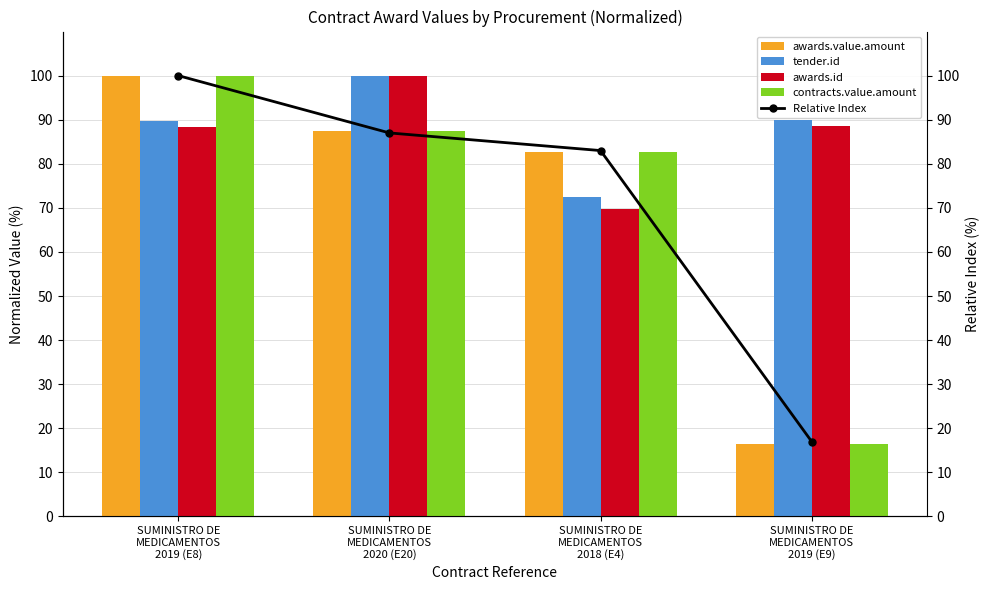

What is the label of the 1st bar from the left?

SUMINISTRO DE
MEDICAMENTOS
2019 (E8)